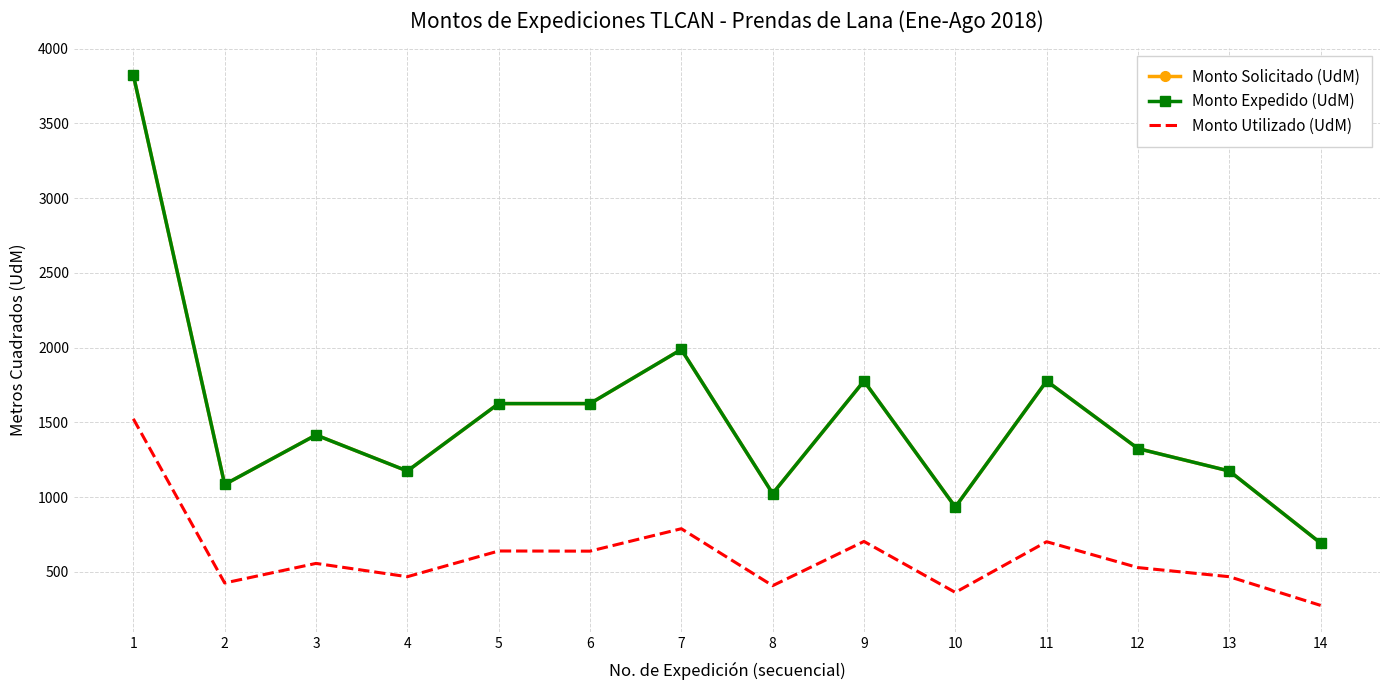

At which category is the sum across all series the highest?

1